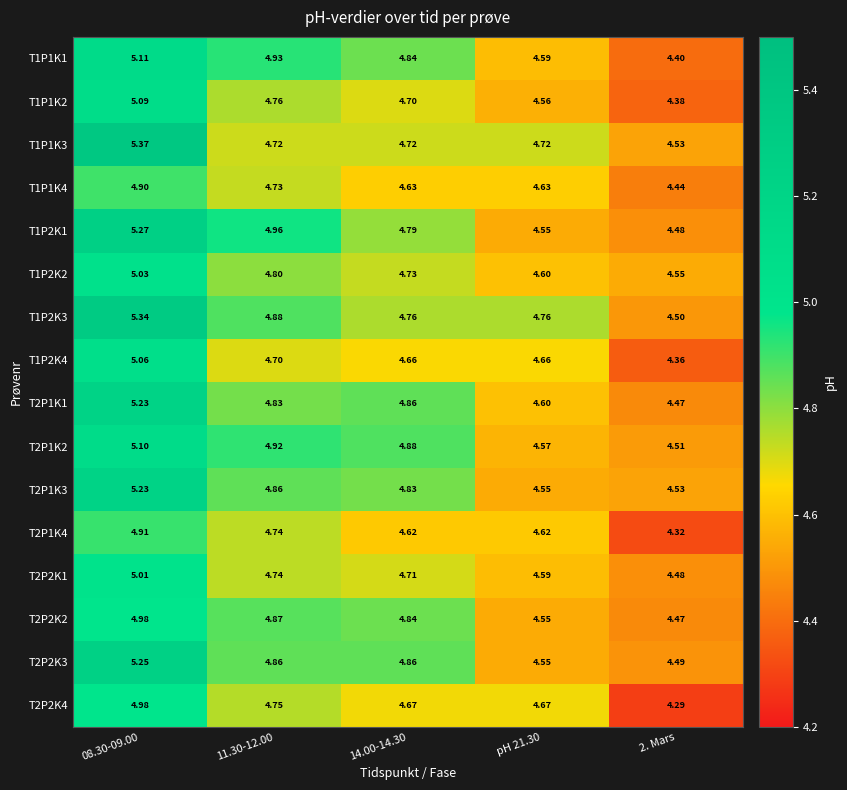

Which series has the largest total across all categories?

T1P2K3